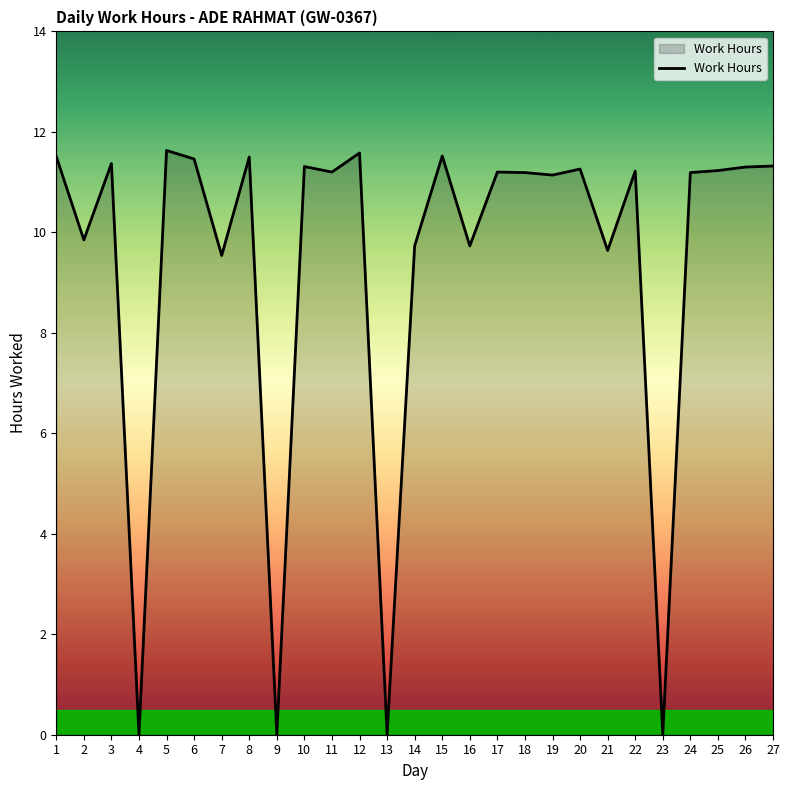

What is the difference between the maximum and minimum values?

11.6